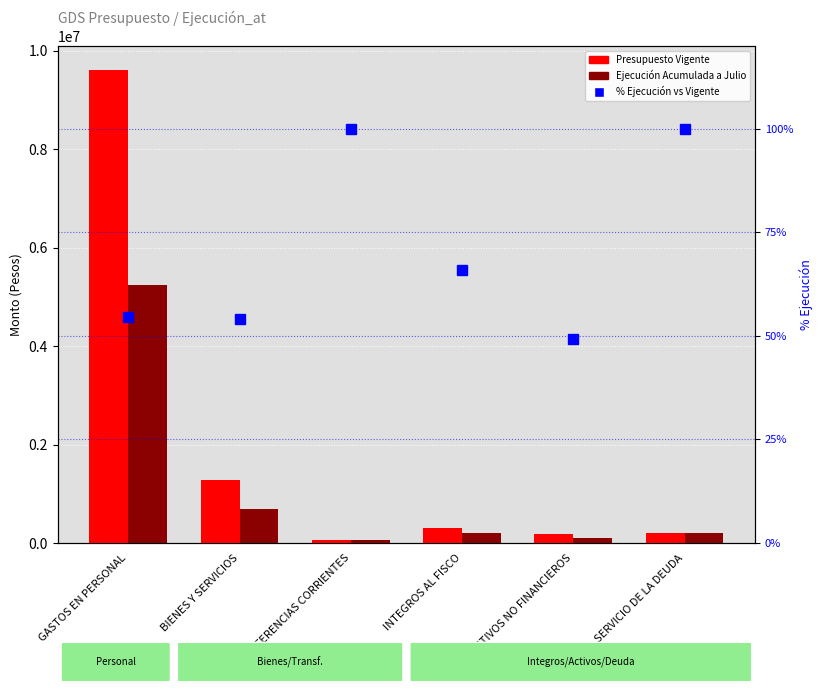

How many values in the Ejecución Acumulada a Julio series are below 206620?

3